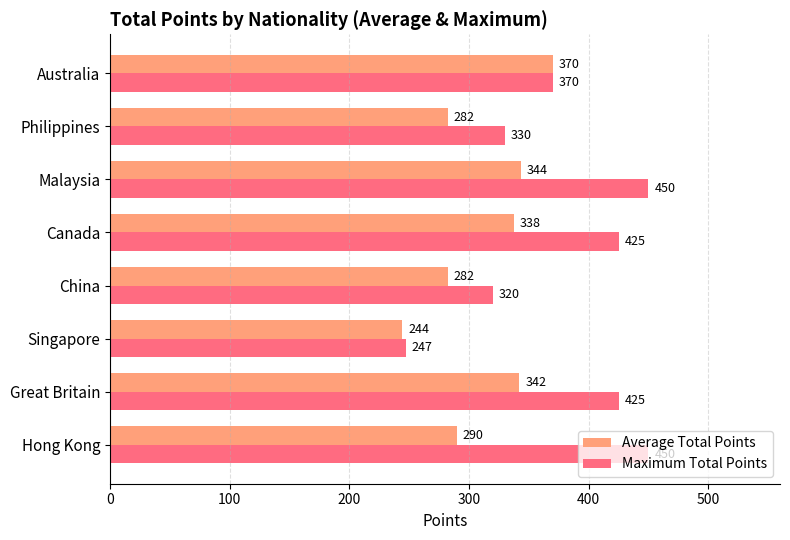

What is the minimum value shown in the chart?

244.0